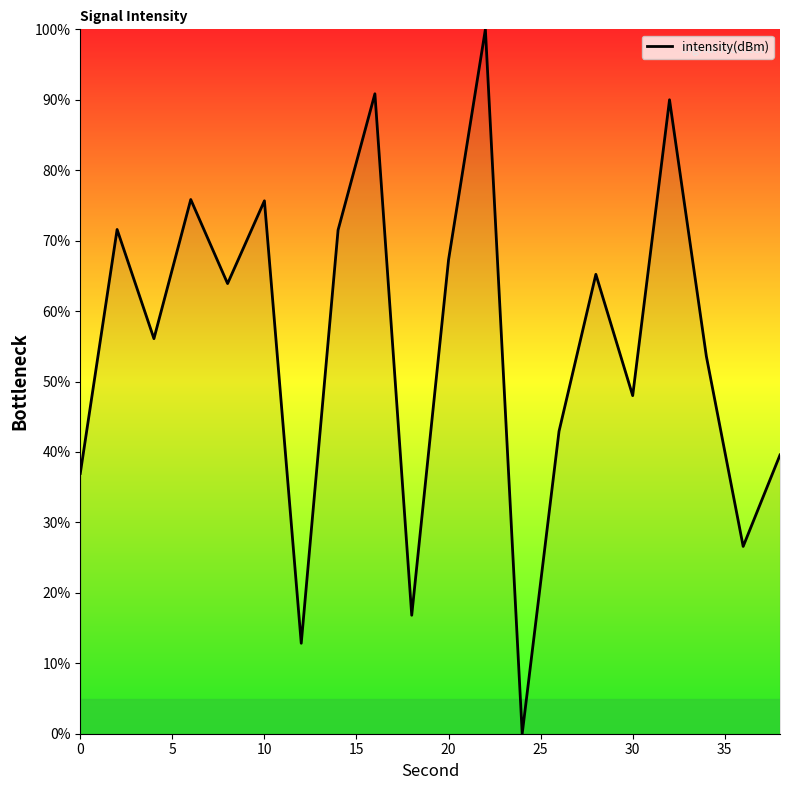

True or false: there are more than 1 points higher than both neighbors.

True